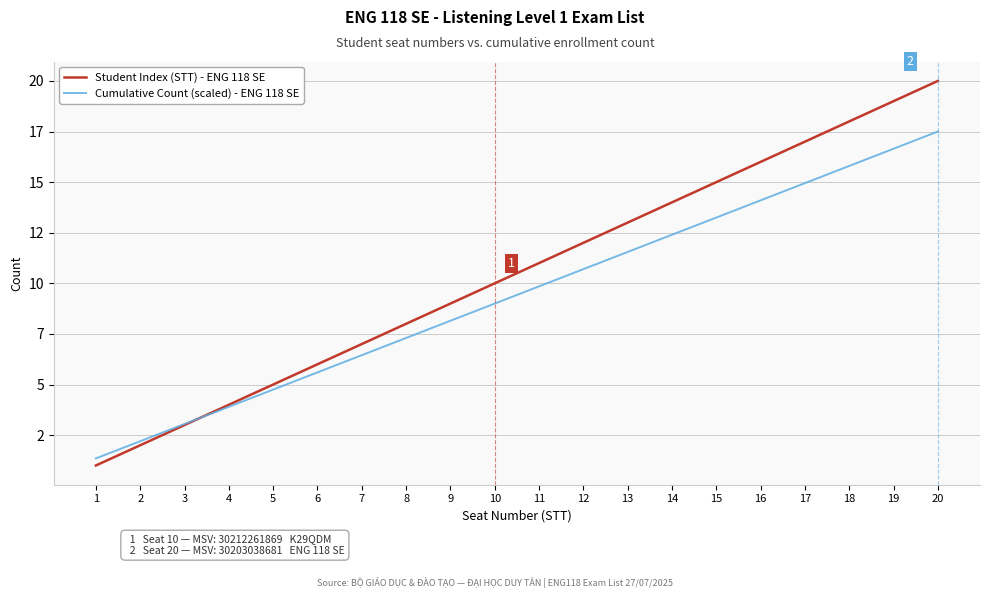

Which series changed the most between 9 and 10?

Student Index (STT) - ENG 118 SE